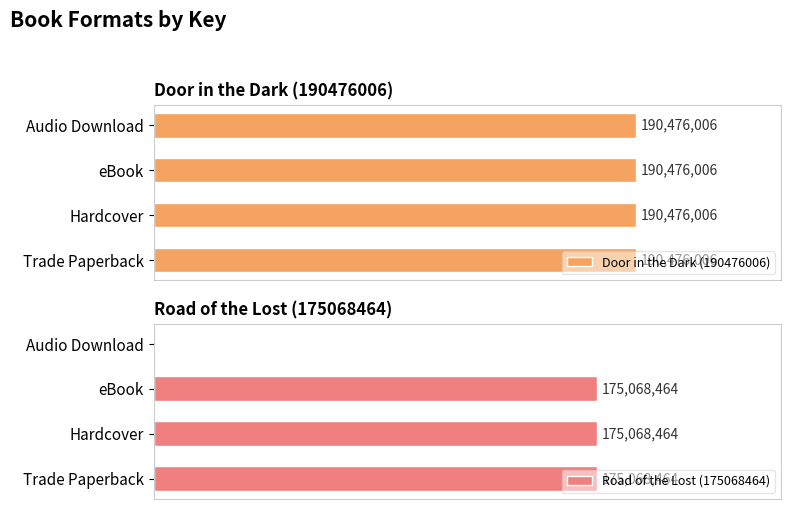

What are all the series names shown in the legend?

Door in the Dark (190476006), Road of the Lost (175068464)